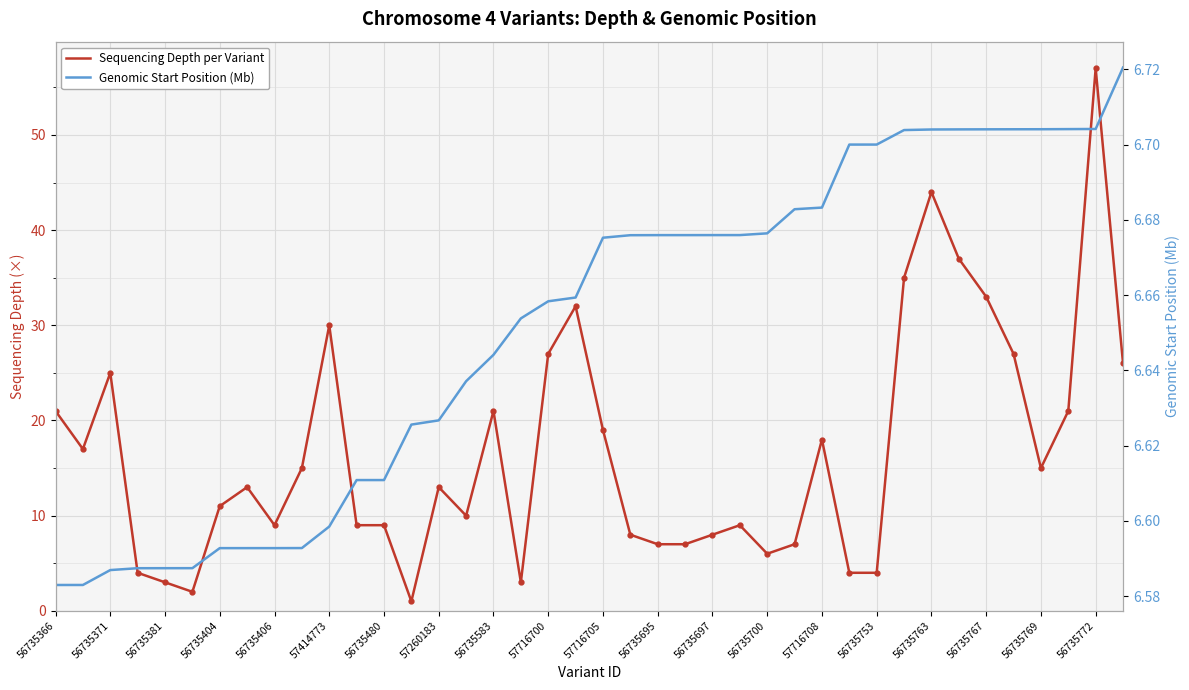

The Sequencing Depth per Variant series shows 4.0 at 56735753. True or false?

True